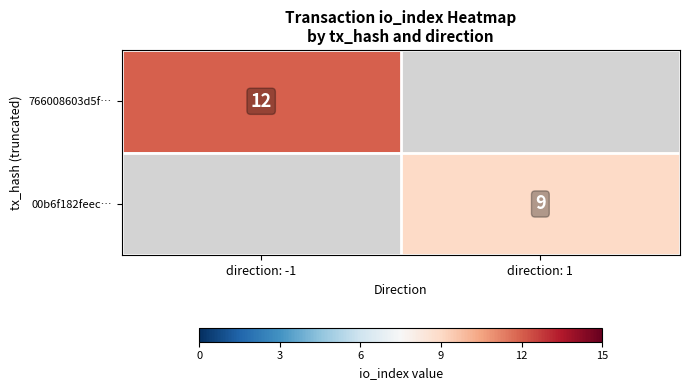

What is the maximum value shown in the chart?

12.0